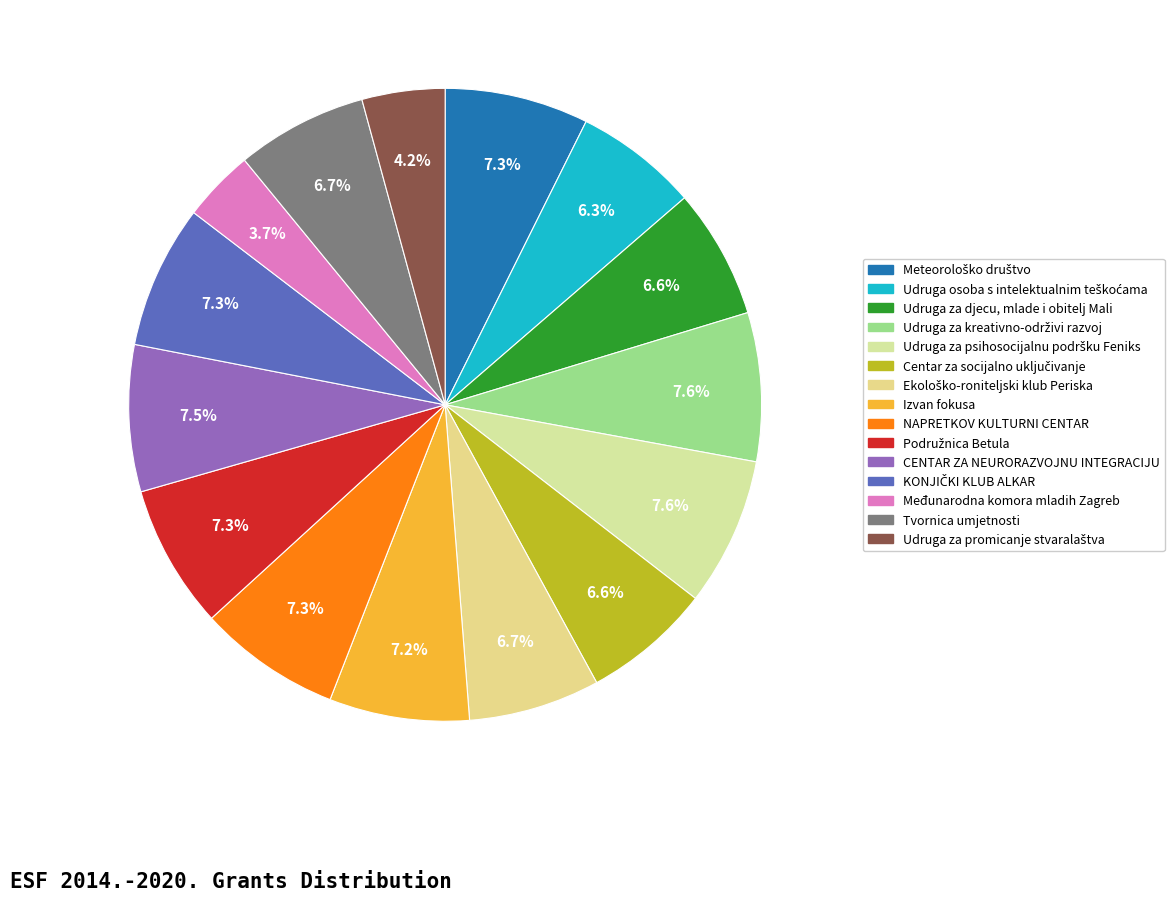

What percentage is the Ekološko-roniteljski klub Periska slice, to the nearest percent?

7%